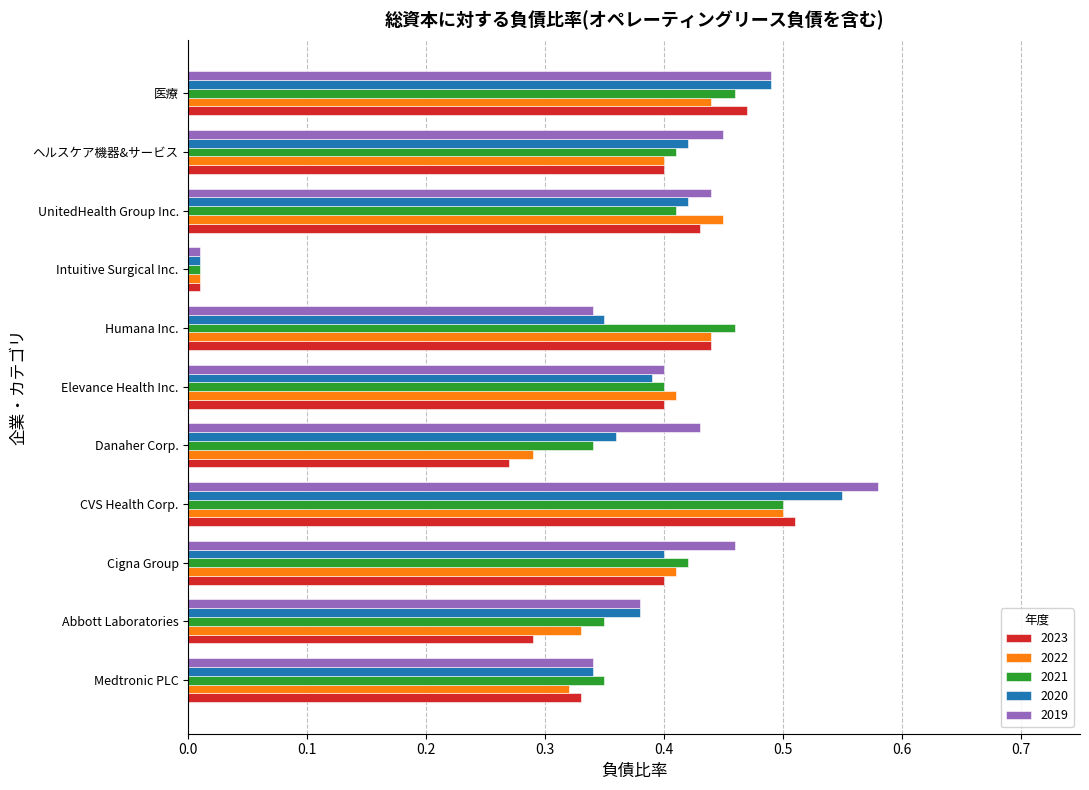

Where is 2020 nearest to the value 0?

Intuitive Surgical Inc.